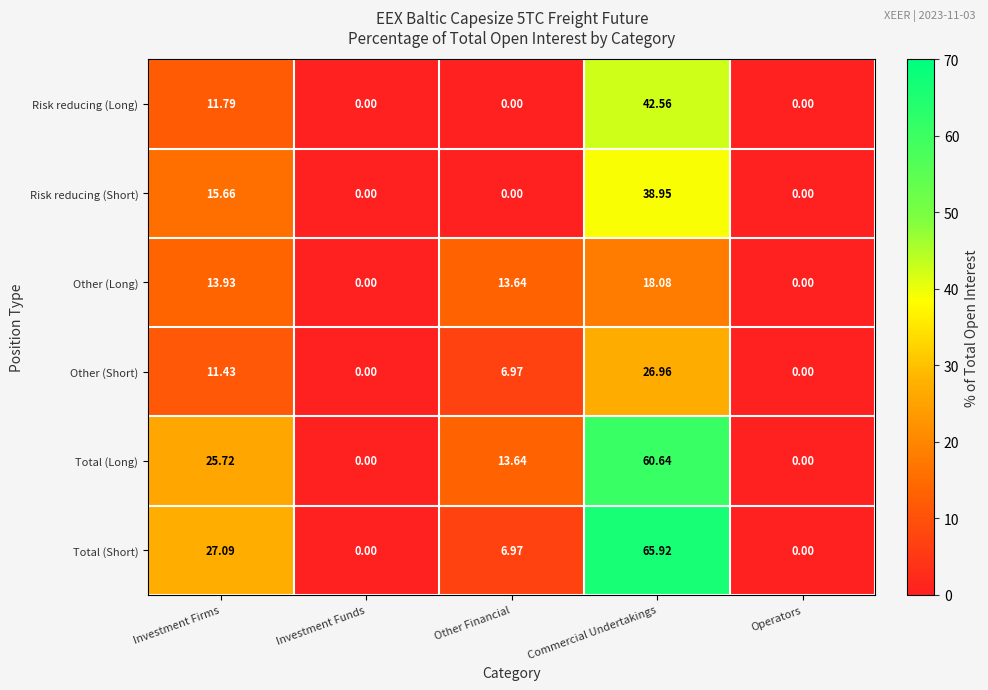

Rank the series by their maximum value, from highest to lowest.

Total (Short), Total (Long), Risk reducing (Long), Risk reducing (Short), Other (Short), Other (Long)